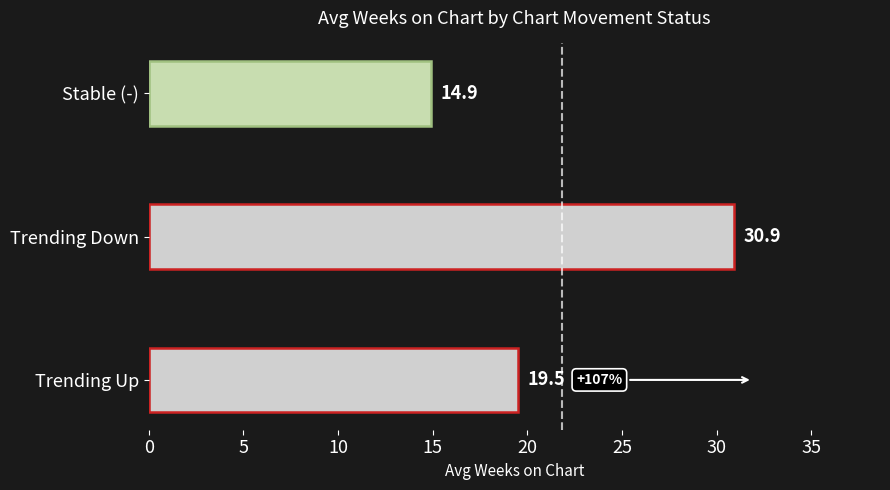

Count the number of categories in the chart.

3